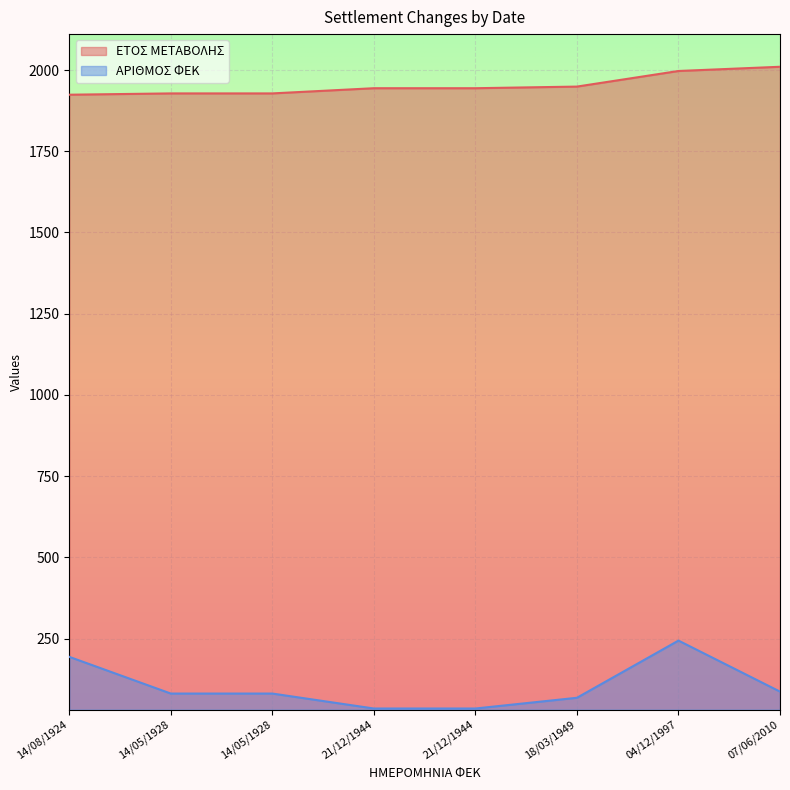

At how many categories does at least one series exceed 1727?

8